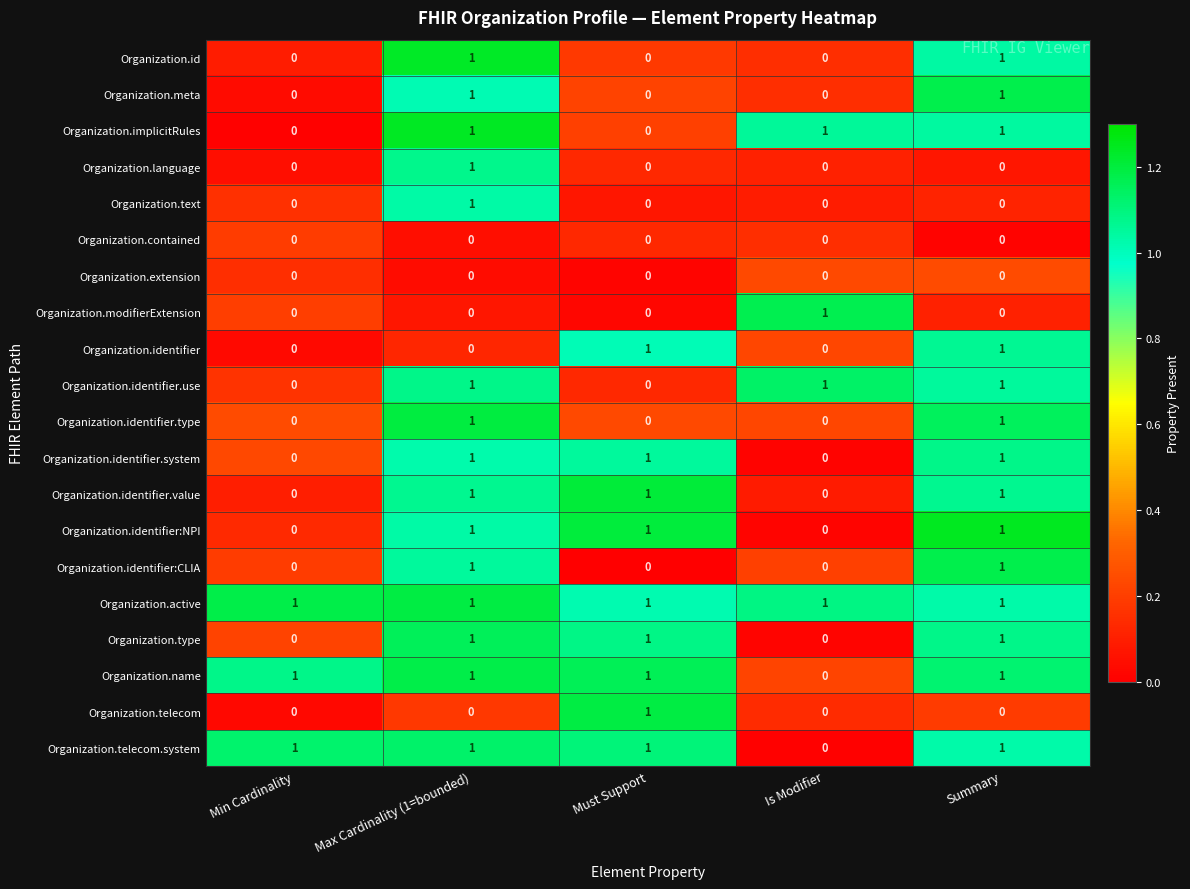

The value of Organization.id at Summary is 2. True or false?

False